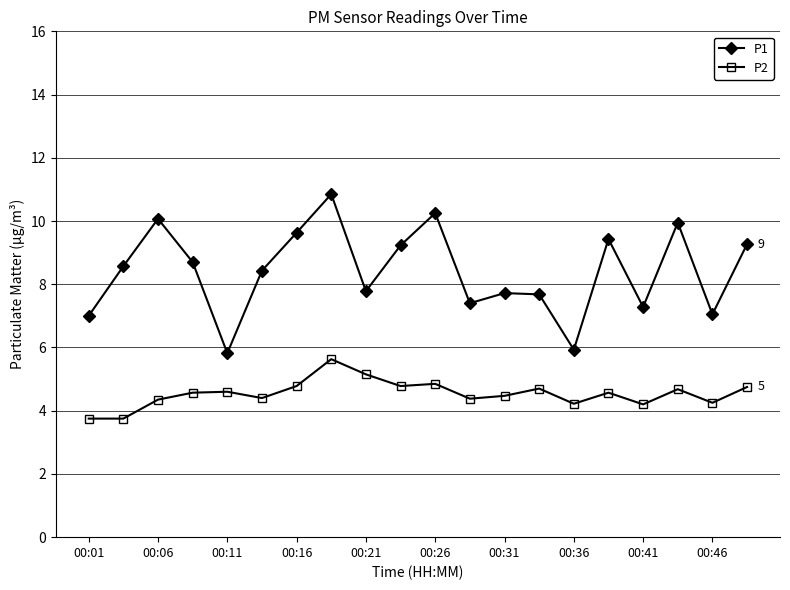

How many series are shown in this chart?

2